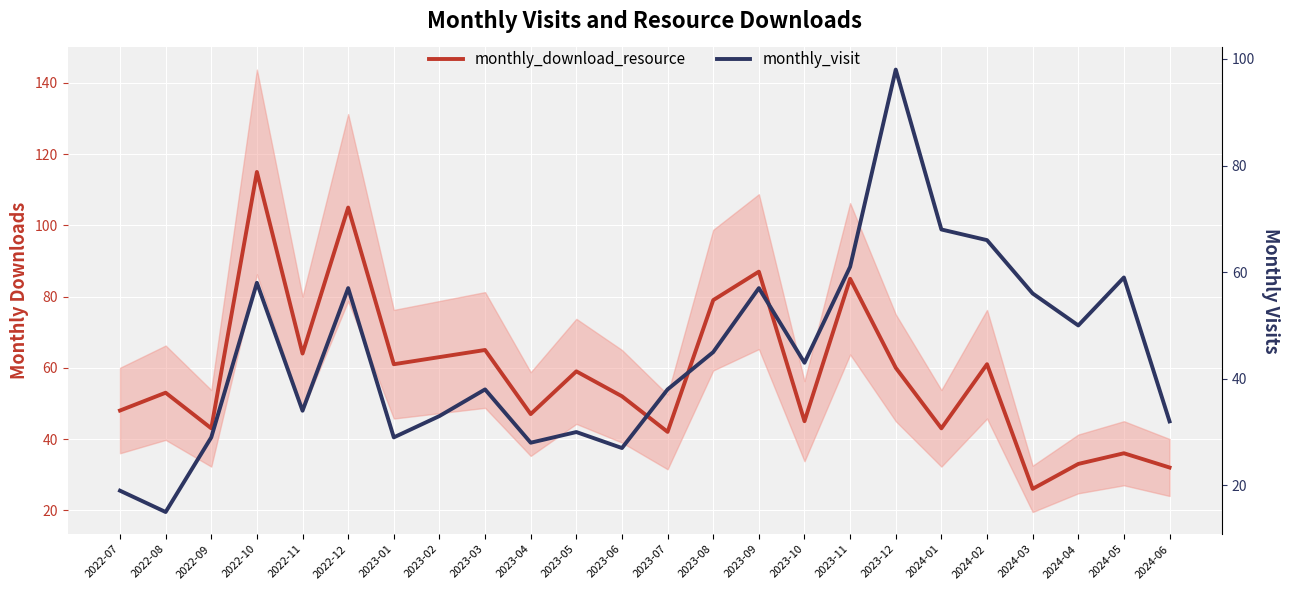

How many series are shown in this chart?

2